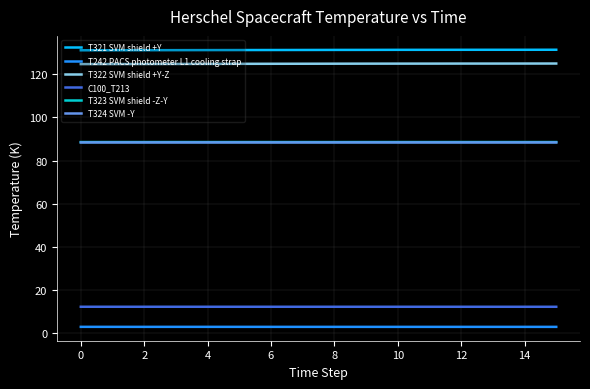

What is the smallest value displayed?

2.9